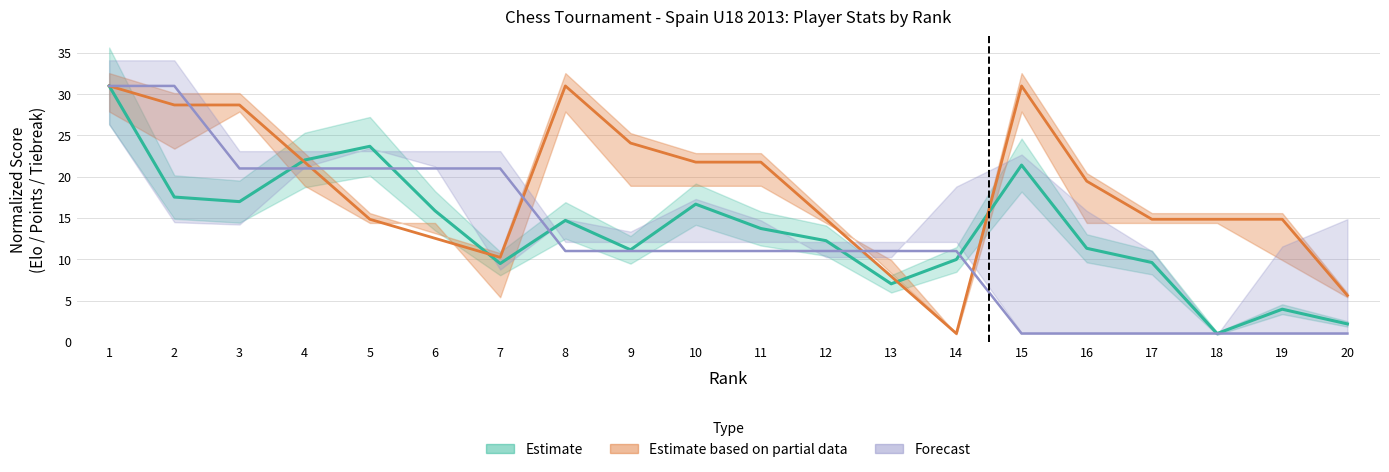

What is the spread (max minus min) of values at 3?

11.7